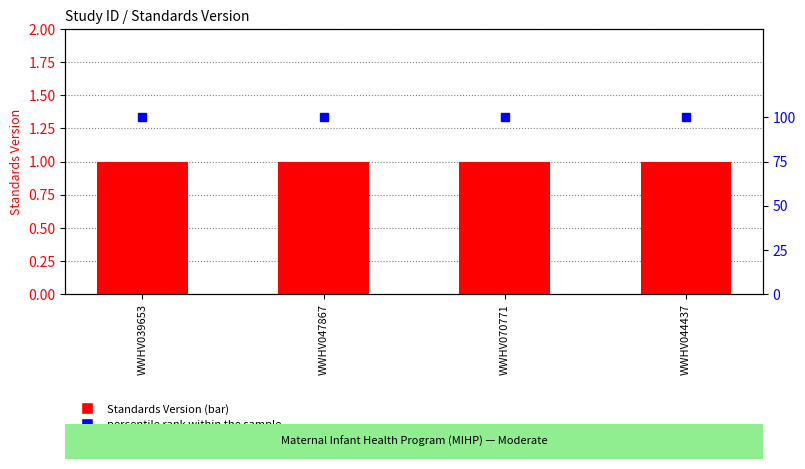

What is the label of the 4th bar from the right?

WWHV039653